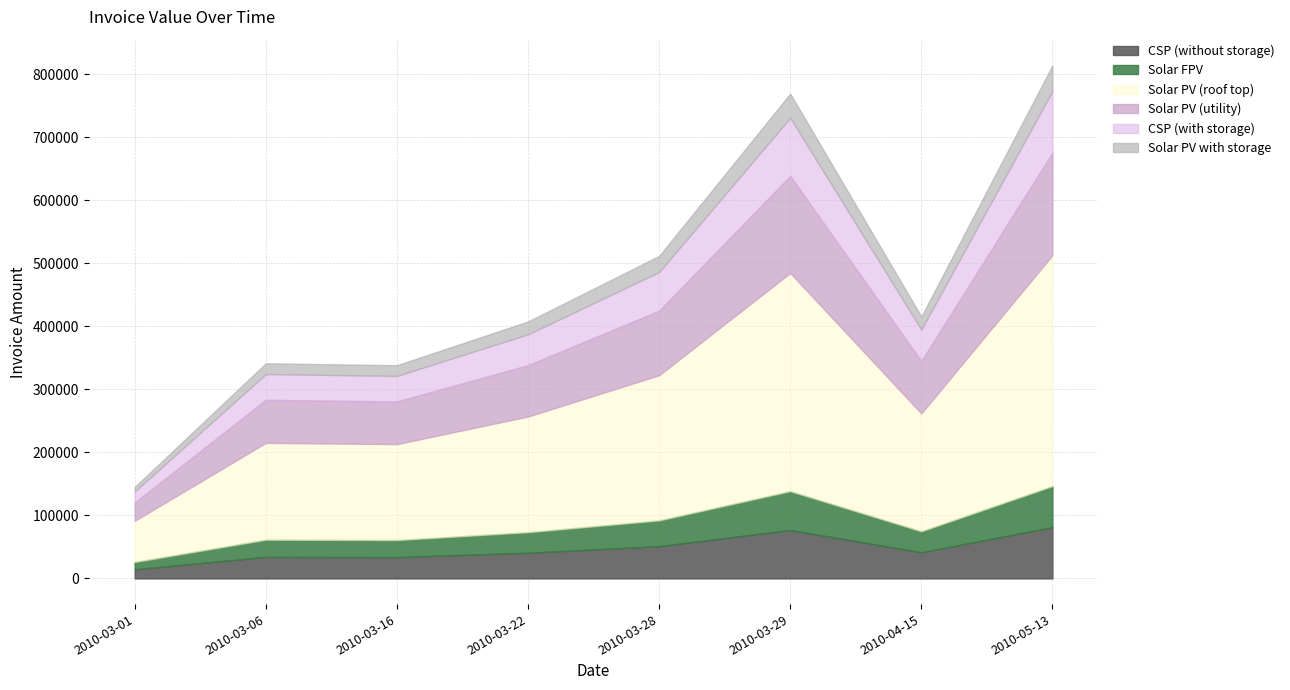

Approximately how many times larger is the value at 2010-04-15 compared to 2010-05-13?

0.5